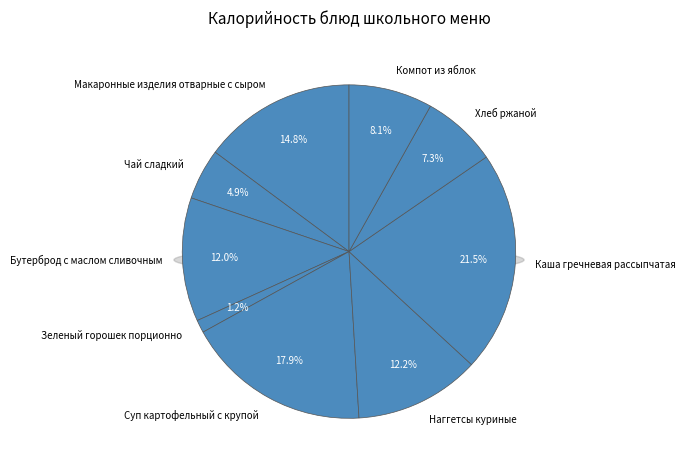

Which slice is the largest?

Каша гречневая рассыпчатая